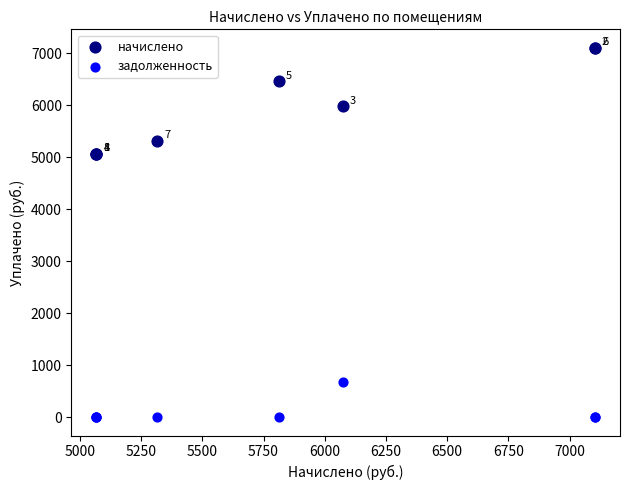

In the начислено series, what Y value is closest to 6085?

5975.6